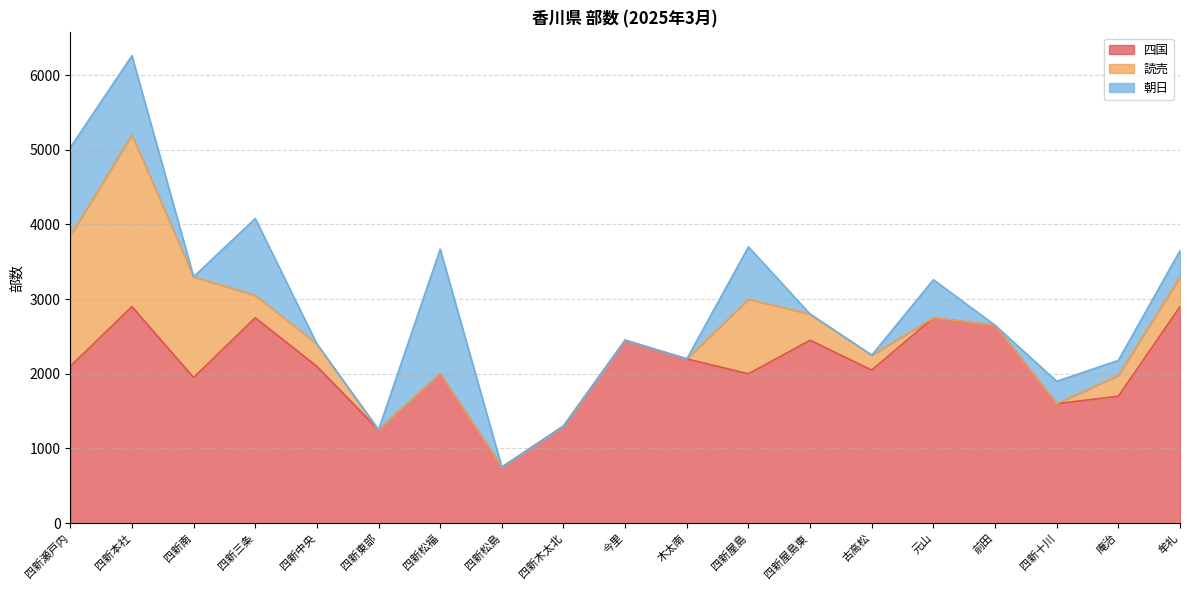

What position from the right is 四新南?

17